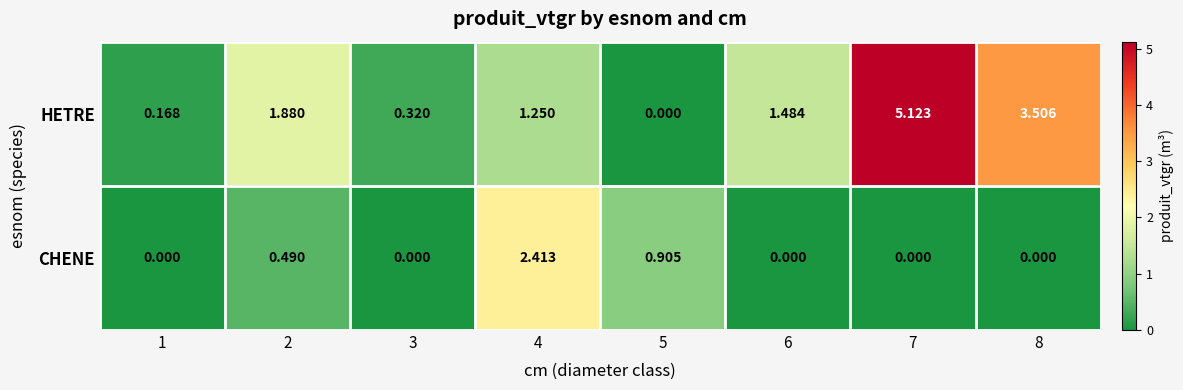

Between 4 and 6, which series saw the biggest shift?

CHENE